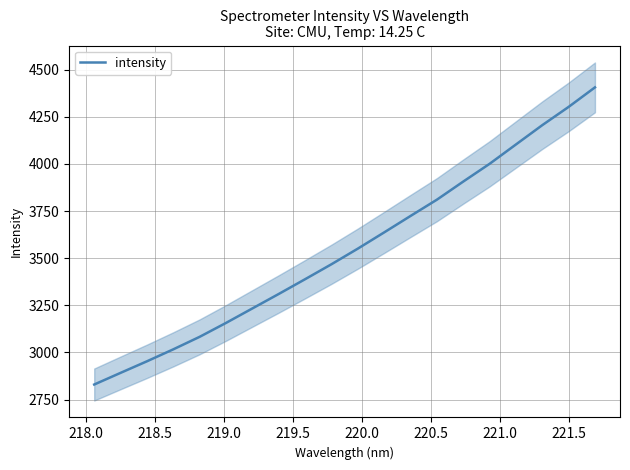

What is the highest value of the intensity series?

4405.3